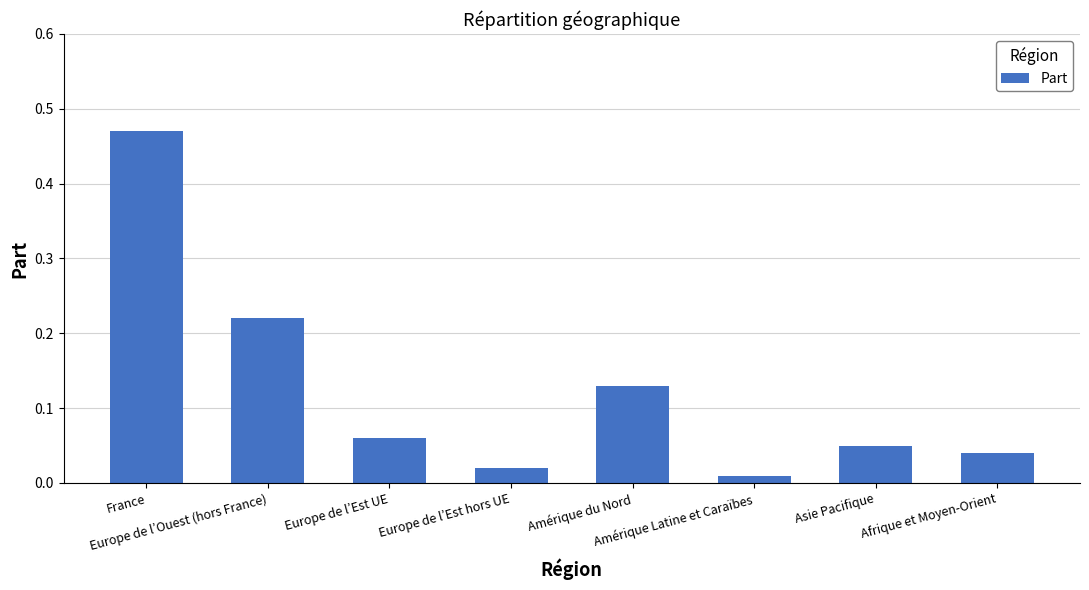

What is the maximum value shown in the chart?

0.5